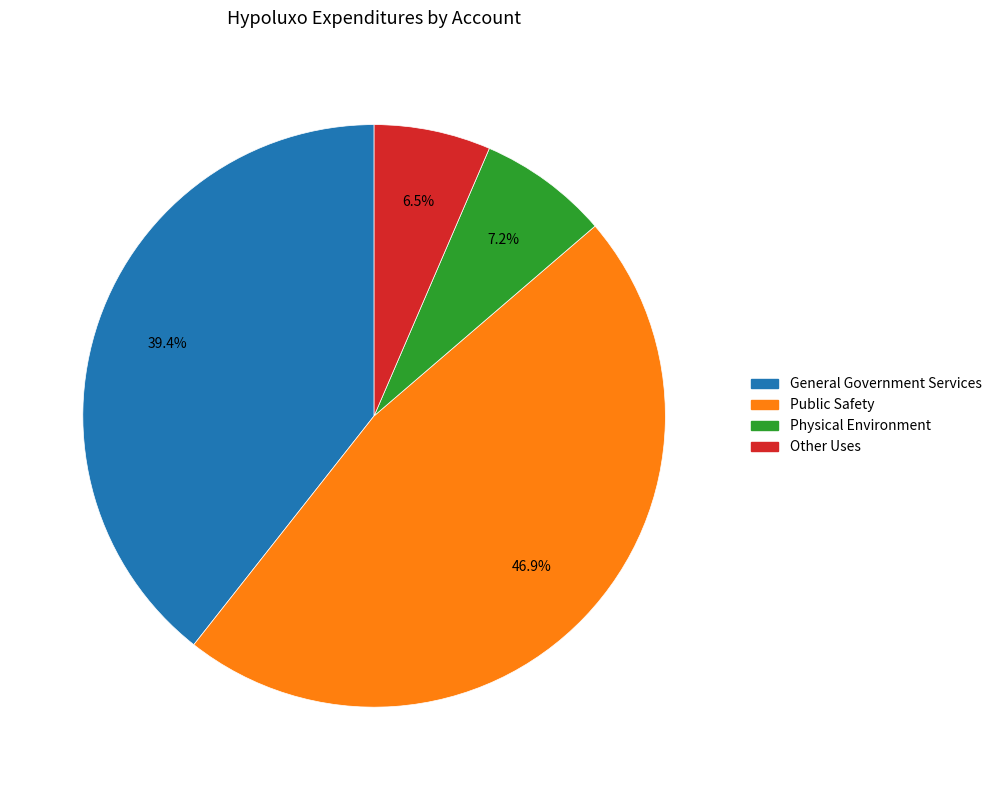

True or false: General Government Services accounts for 39% of the total.

True